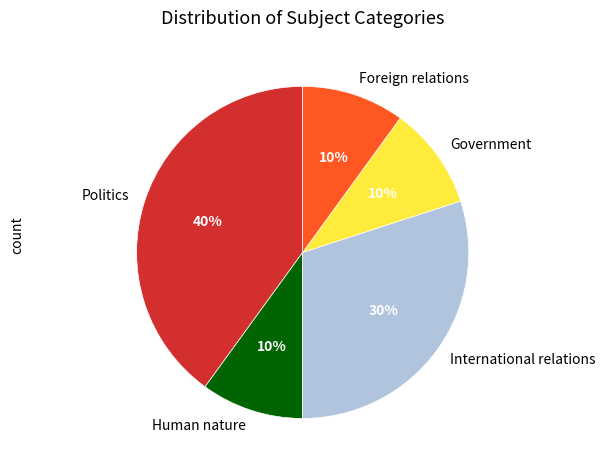

Between International relations and Government, which is larger?

International relations